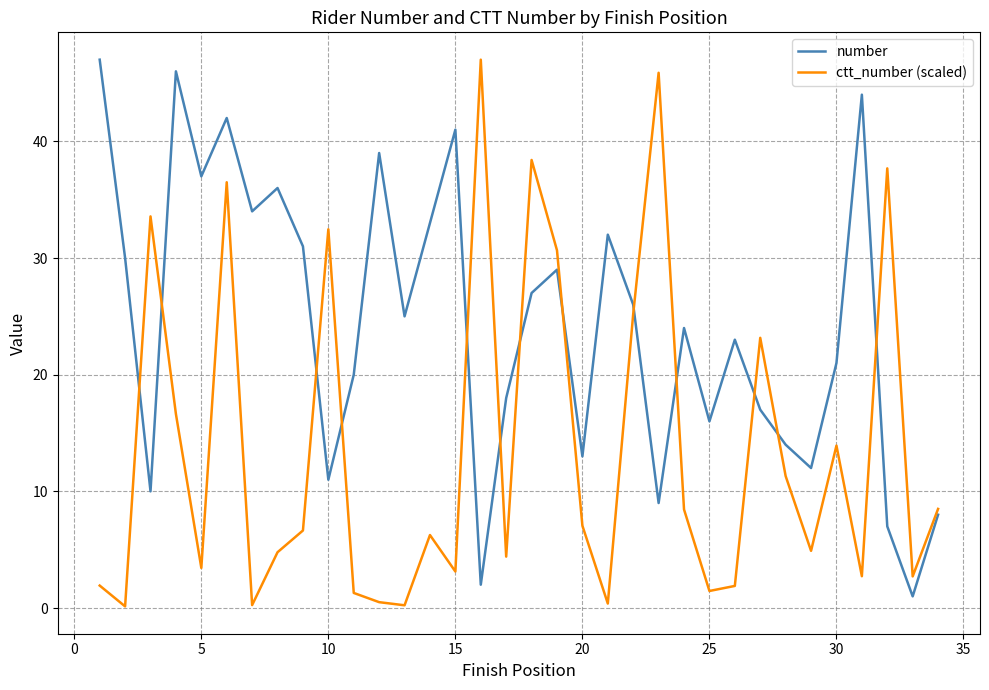

Rank the series by their average value, from highest to lowest.

number, ctt_number (scaled)